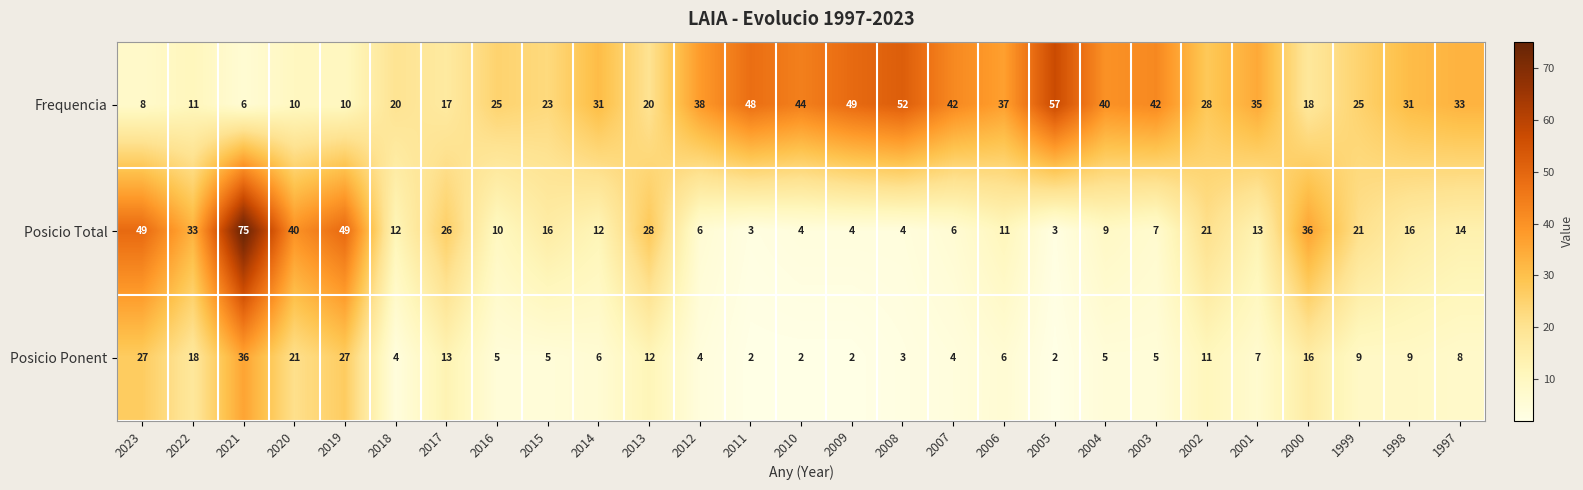

What is the difference between the maximum and second lowest values in the Frequencia series?

49